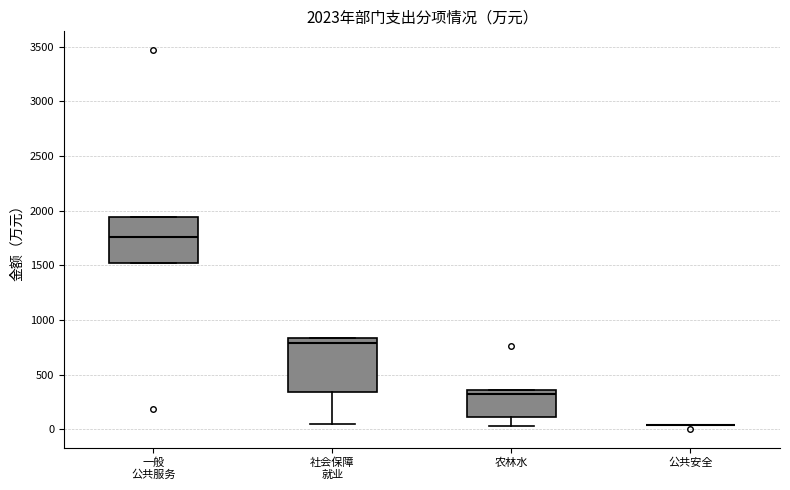

Comparing the boxes themselves (not the whiskers), which one is the tallest?

社会保障 就业